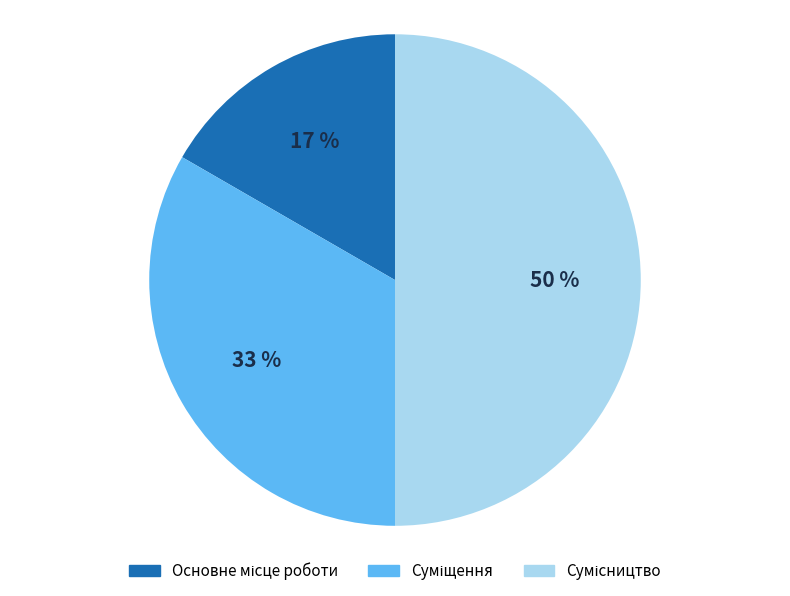

To the nearest percent, what is the average slice percentage?

33%